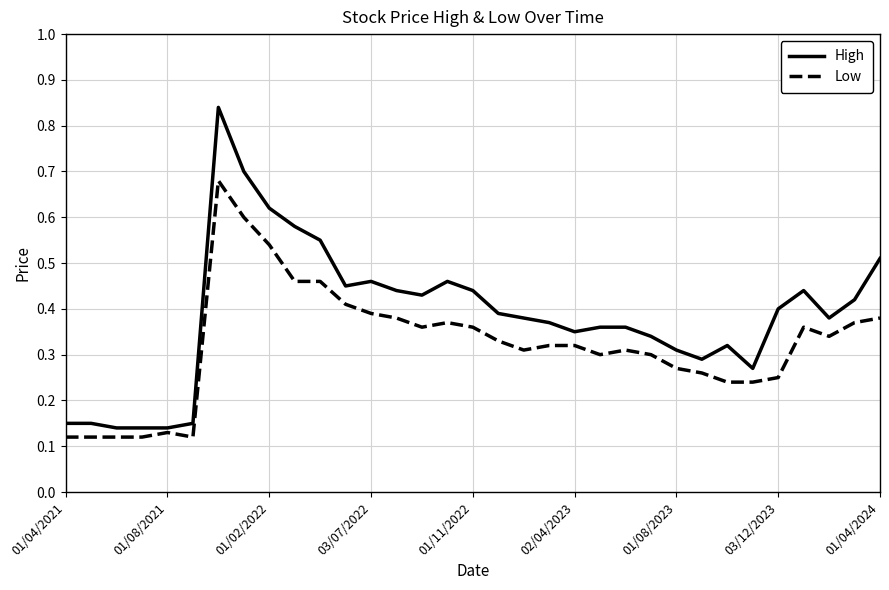

List the series in order of their peak value, highest first.

High, Low